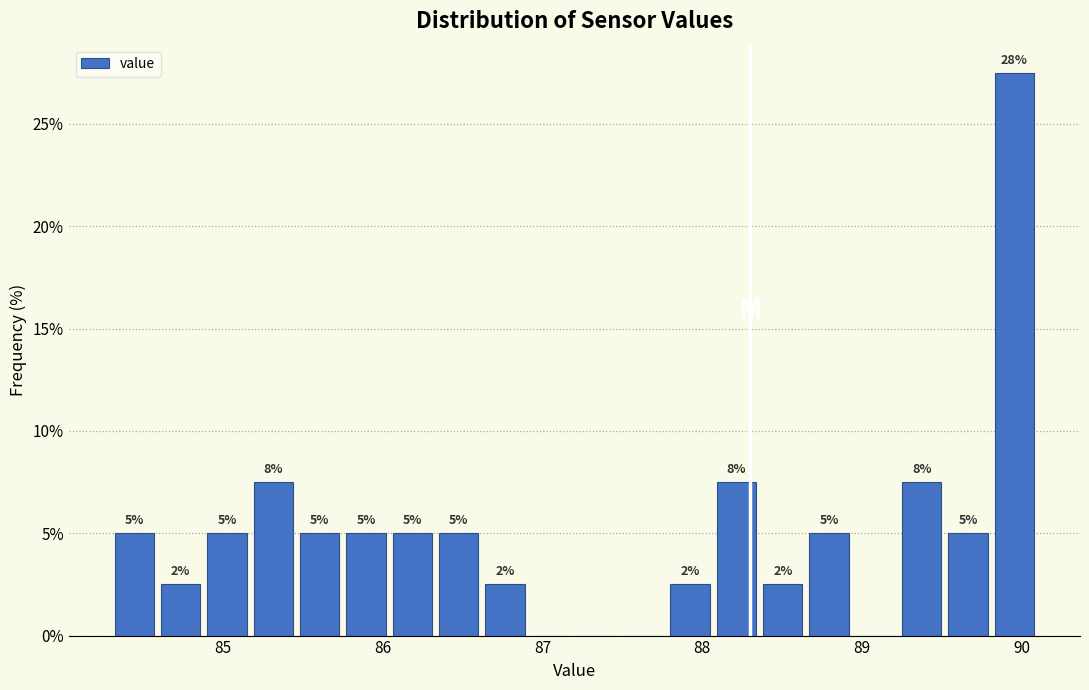

Around what value on the x-axis is the tallest bar? Give the approximate position of its centre, as read against the axis.

90.0